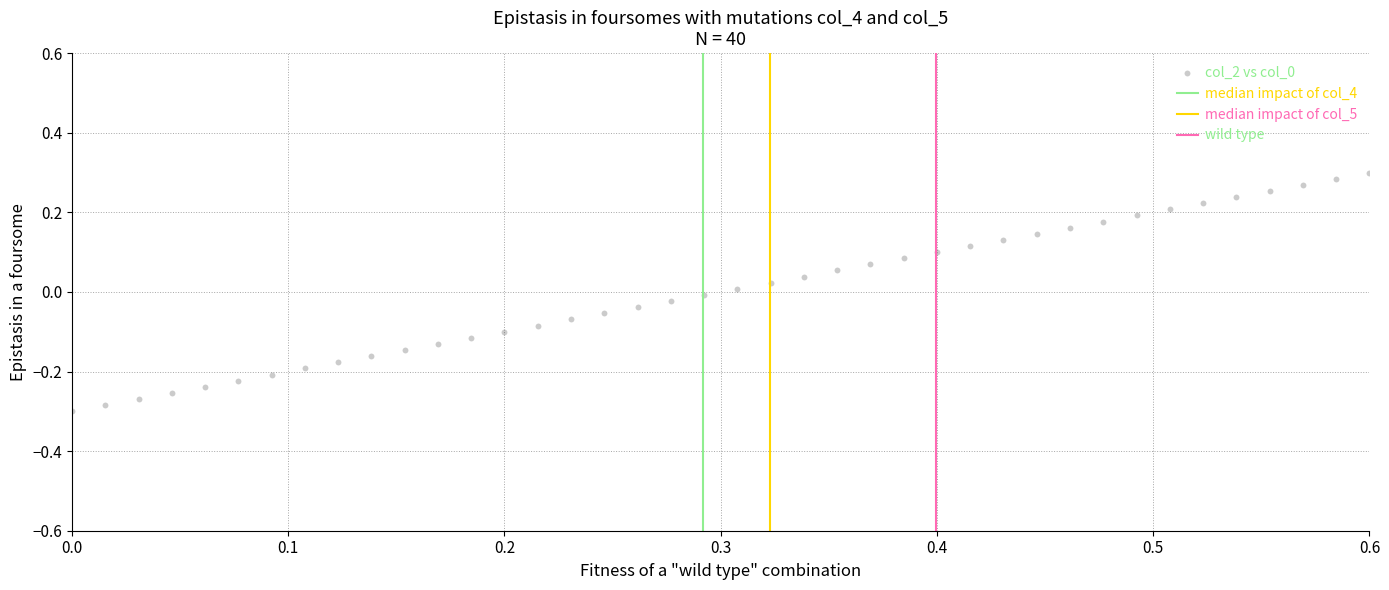

What is the range of X values (max minus min)?

0.6